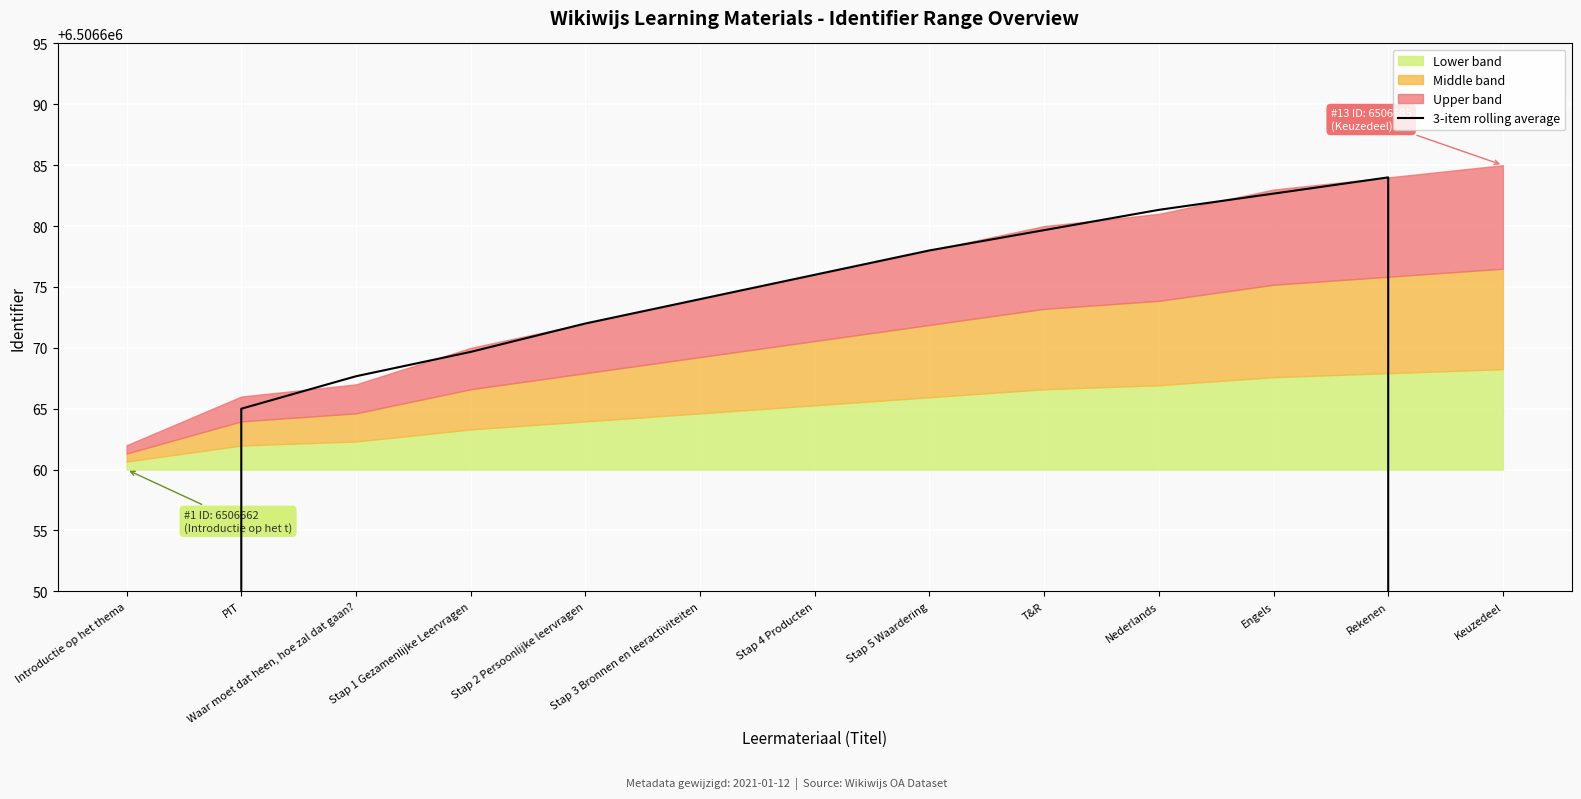

What value does the data have at Rekenen?

6506684.0